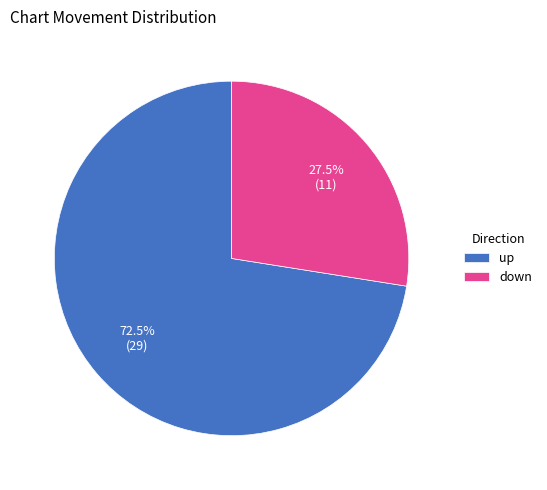

How many segments does this pie chart have?

2